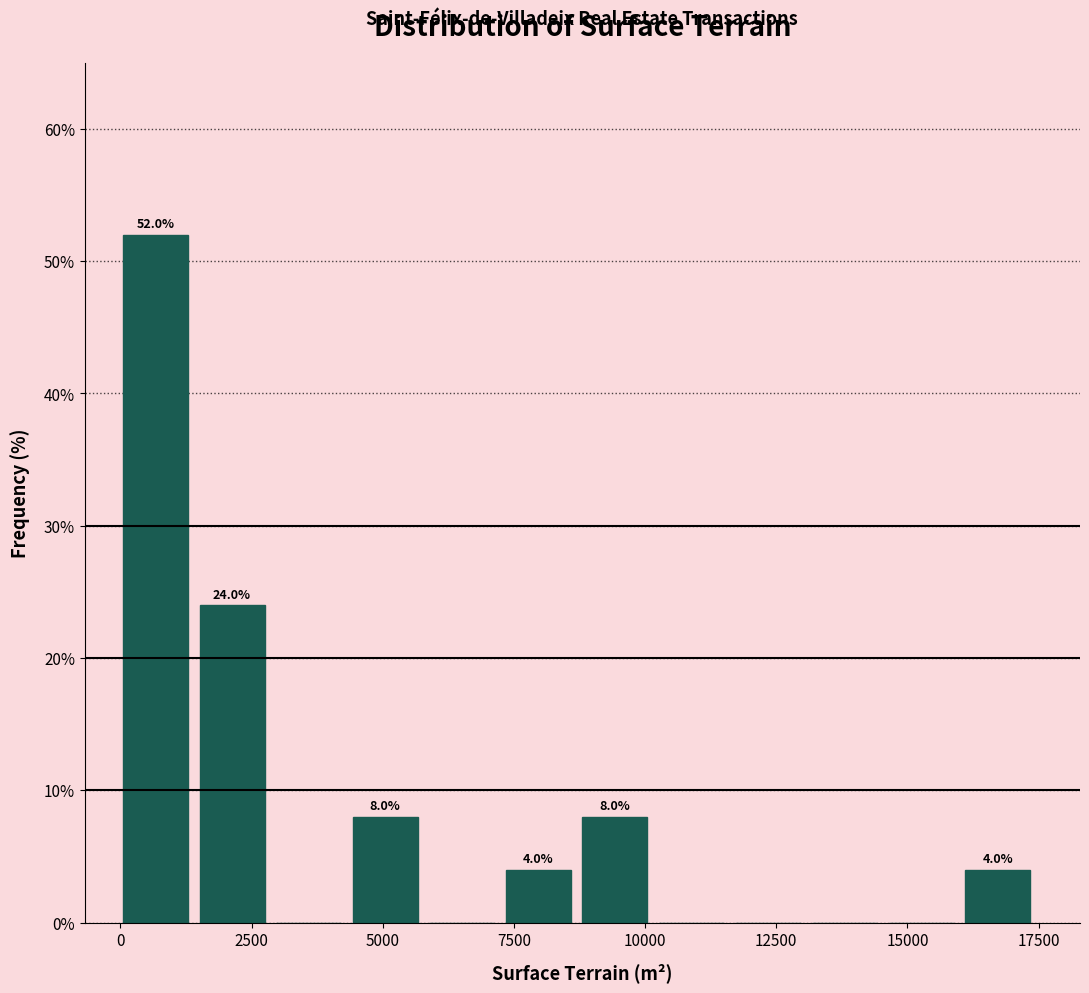

Around what value on the x-axis is the tallest bar? Give the approximate position of its centre, as read against the axis.

500